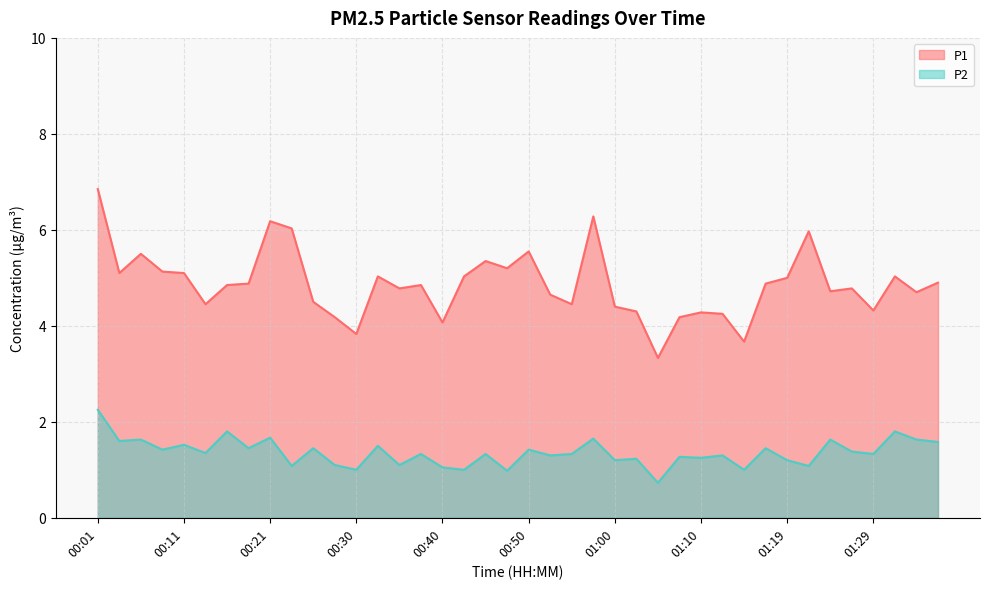

What is the smallest value displayed?

0.7